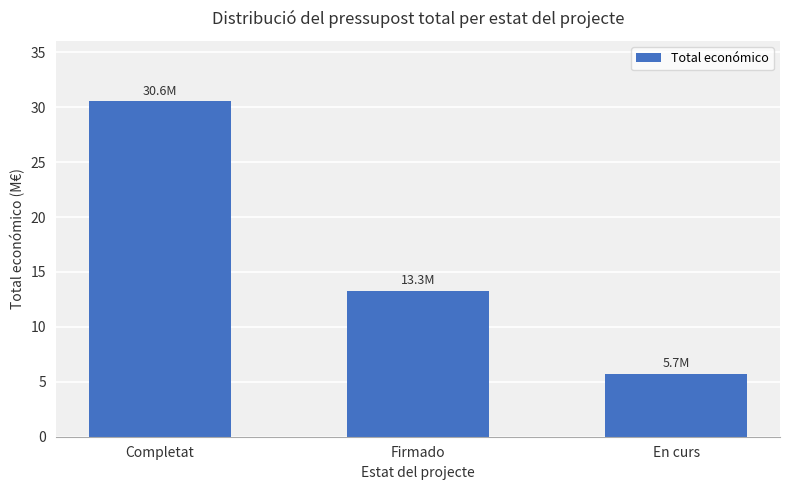

How many bars are there in total?

3